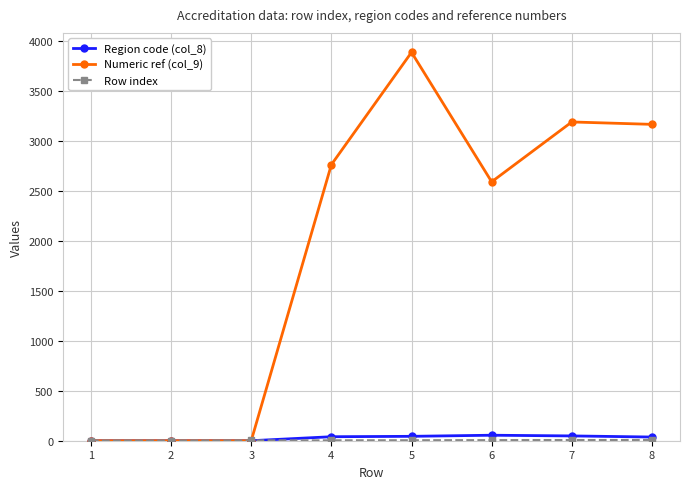

At which category is the sum across all series the highest?

5